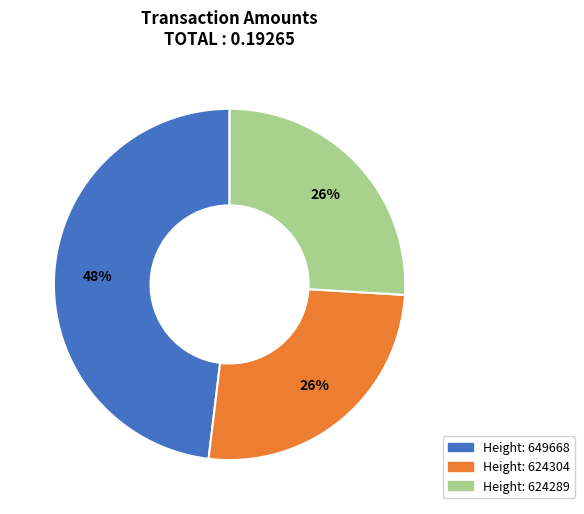

Is there a majority slice in this chart?

No